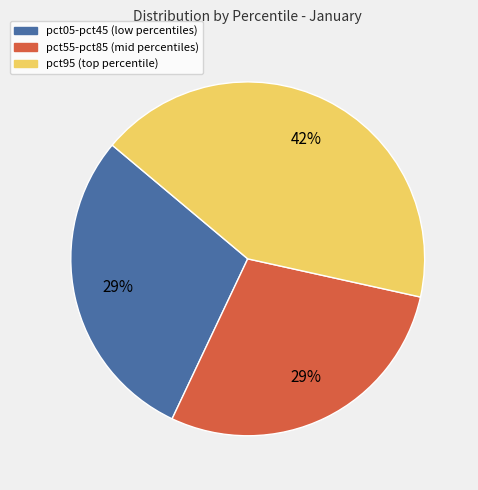

What is the largest slice in the pie chart?

pct95 (top percentile)